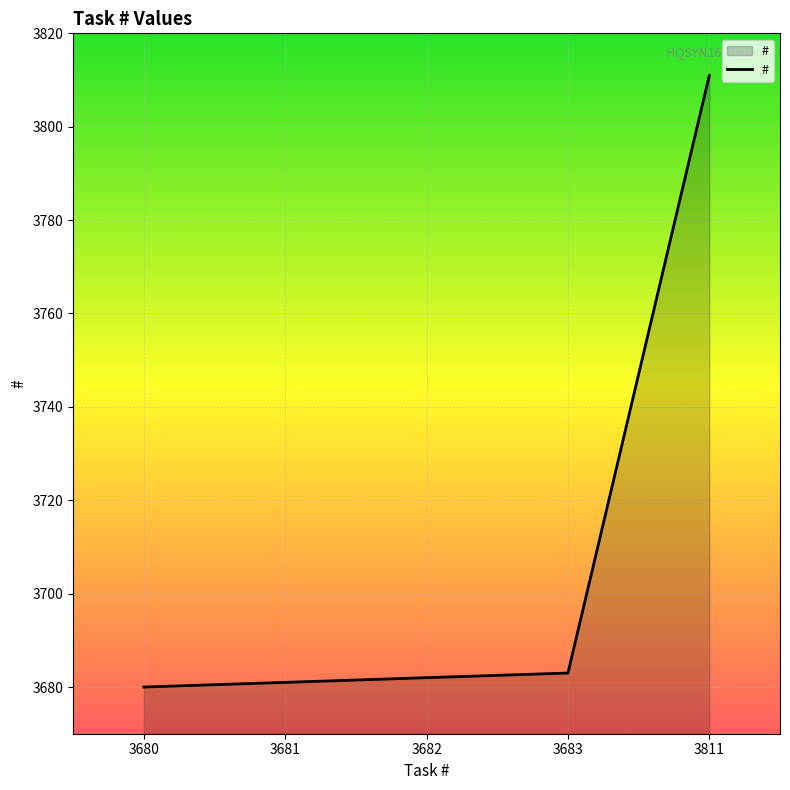

At which category does the chart reach its peak across all series?

3811